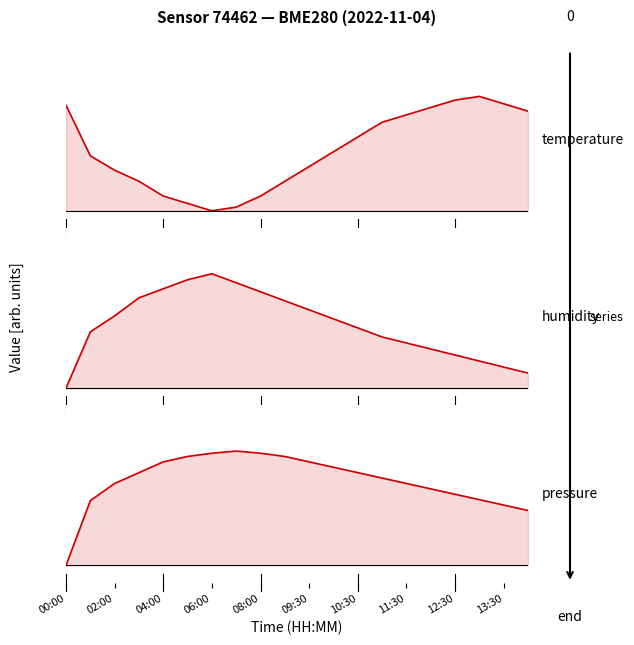

How many series are shown in this chart?

3